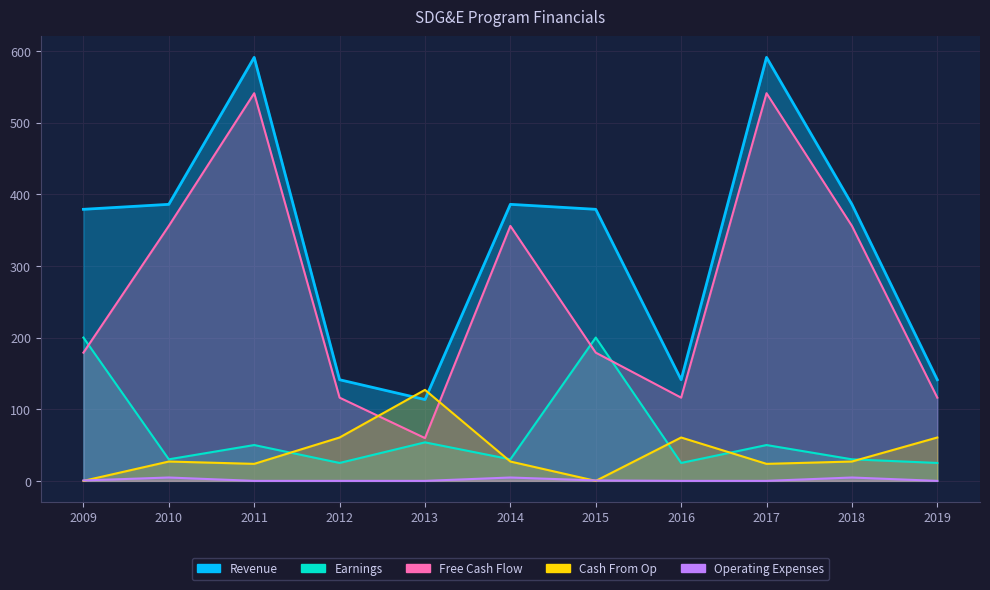

Where is the first local minimum for Earnings?

2010